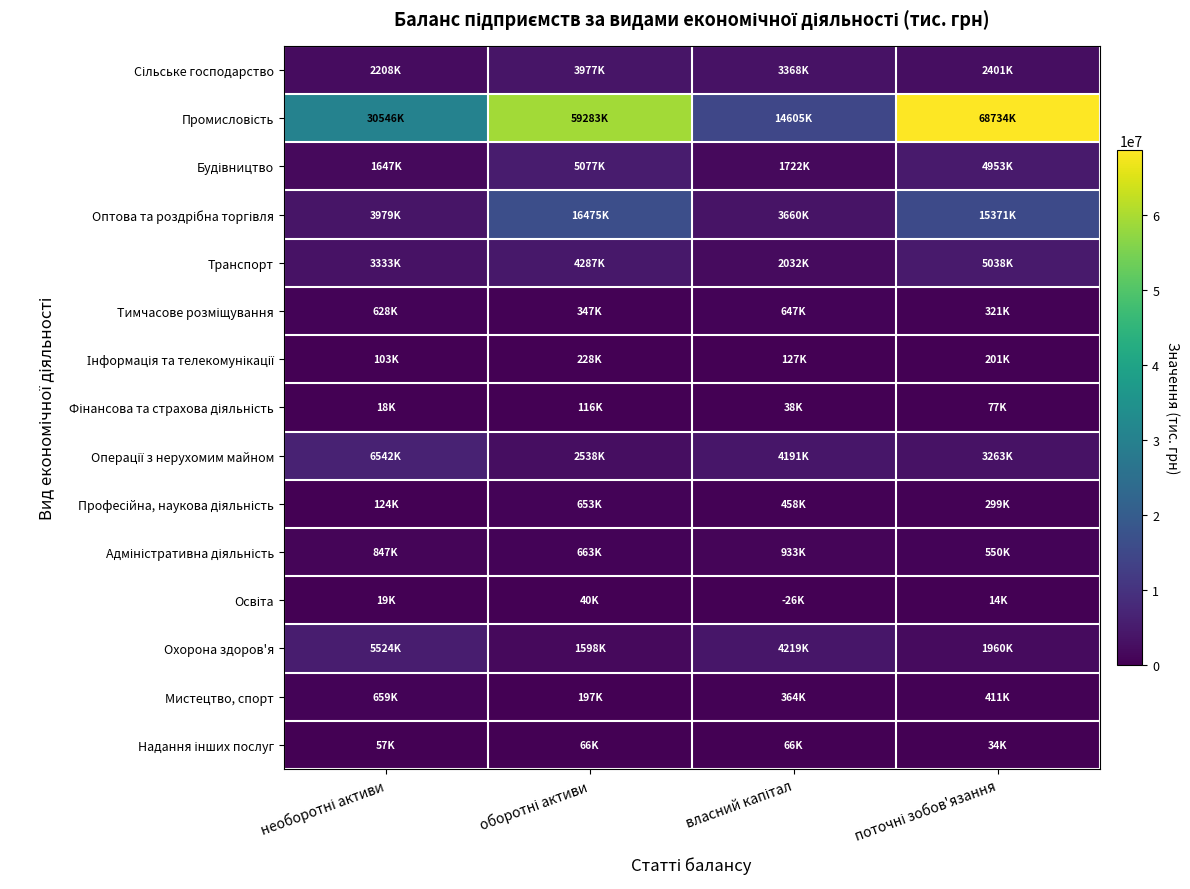

What is the maximum value shown in the chart?

68734162.6